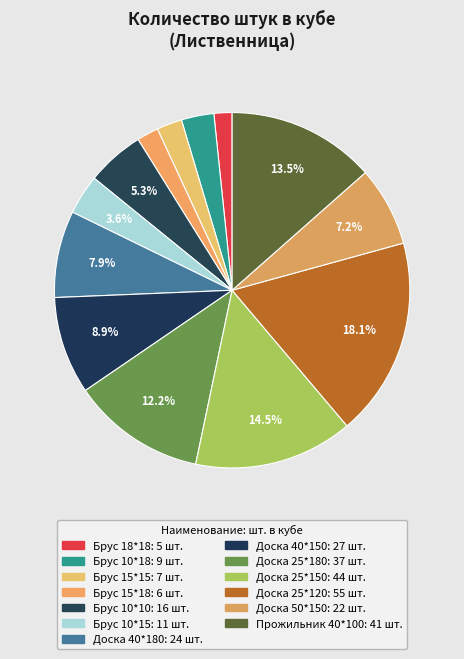

How much of the chart is everything except Брус 10*18?

97.0%